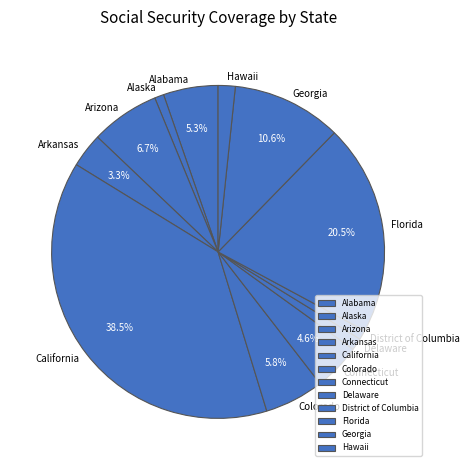

Which category has the biggest portion of the pie?

California